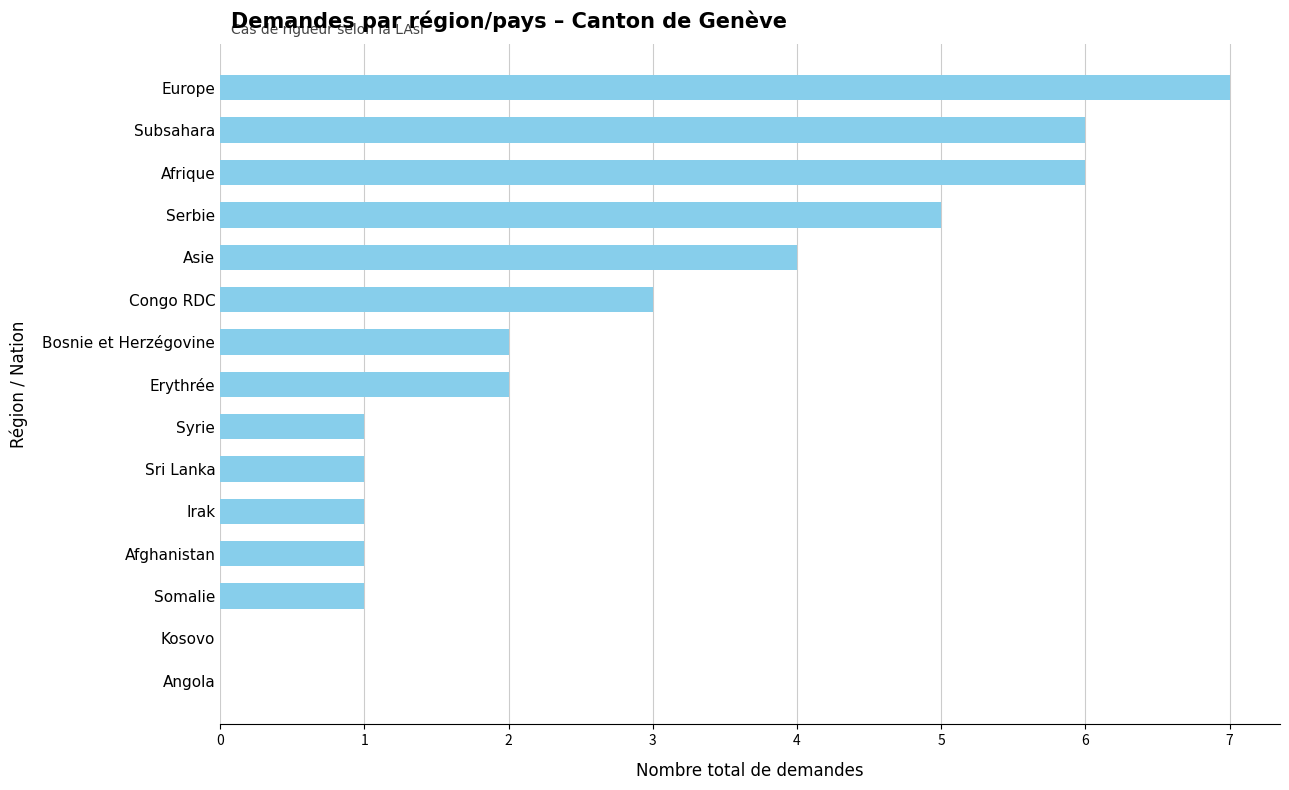

What value does the data have at Congo RDC?

3